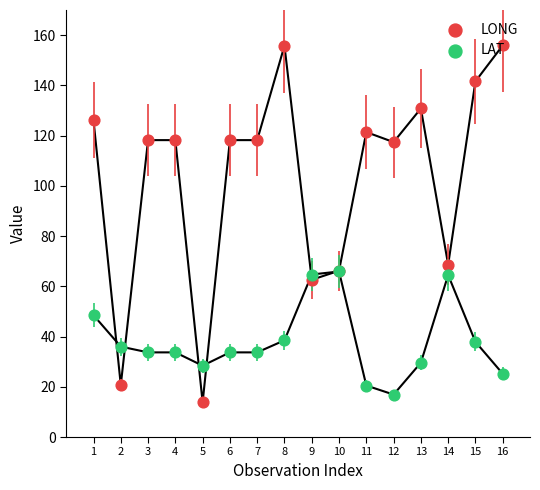

What are all the series names shown in the legend?

LONG, LAT